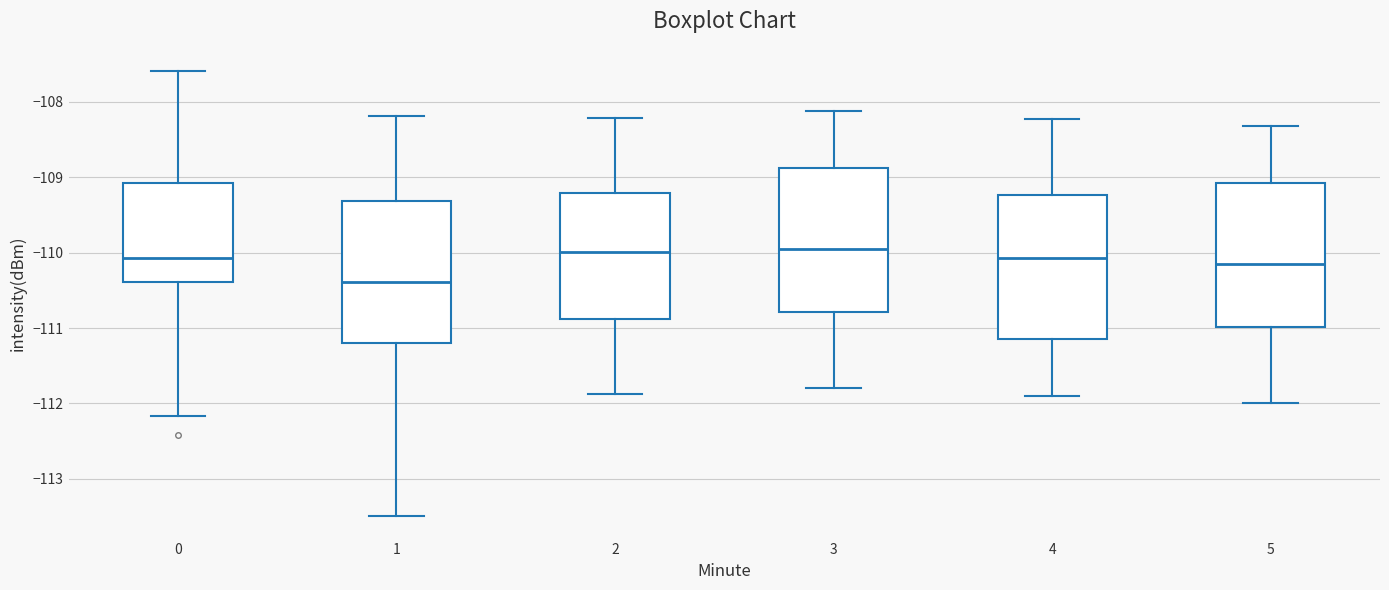

Which box's median line is the lowest?

1